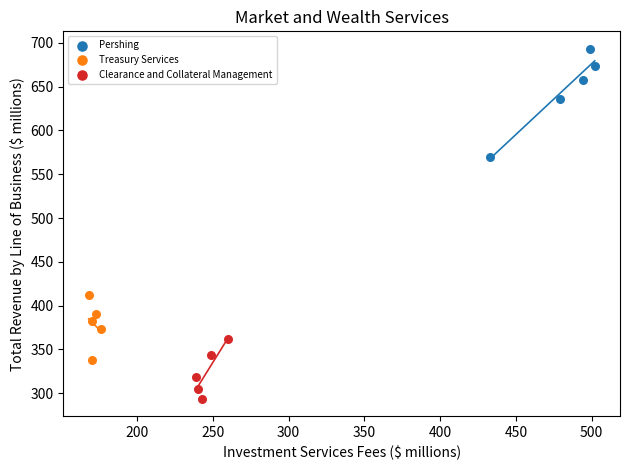

Which series has the largest Y range (max minus min)?

Pershing